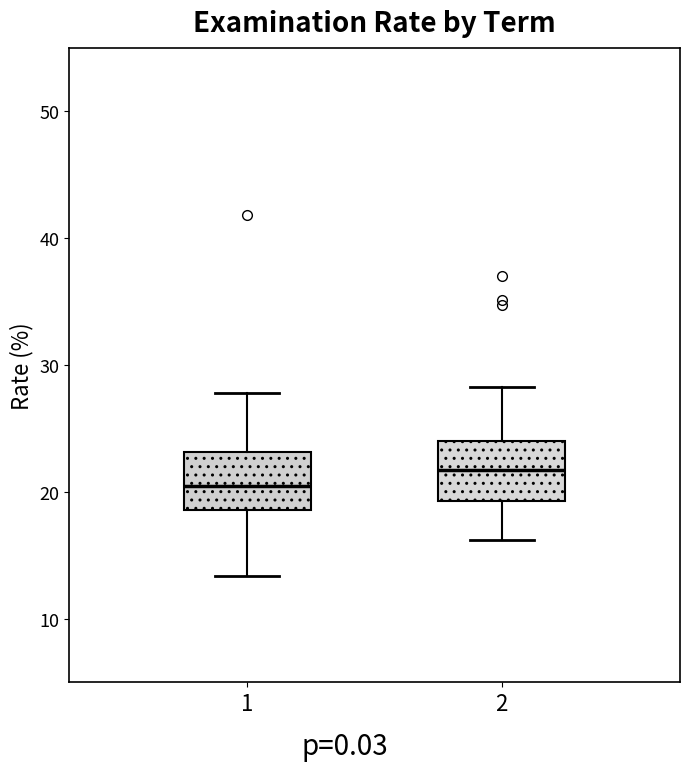

Reading left to right, read every box against the y-axis: the position of its median line, the range the box covers, and the ends of its whiskers. The values are not printed on the chart, so give them approximately, as read against the axis.

1: median 21, box 19 to 23, whiskers 13 to 28
2: median 22, box 19 to 24, whiskers 16 to 28